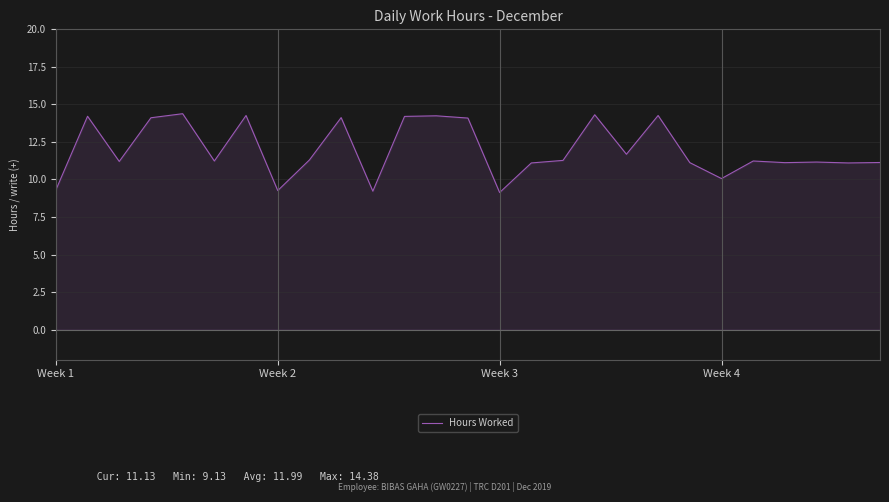

What is the greatest value displayed?

14.4